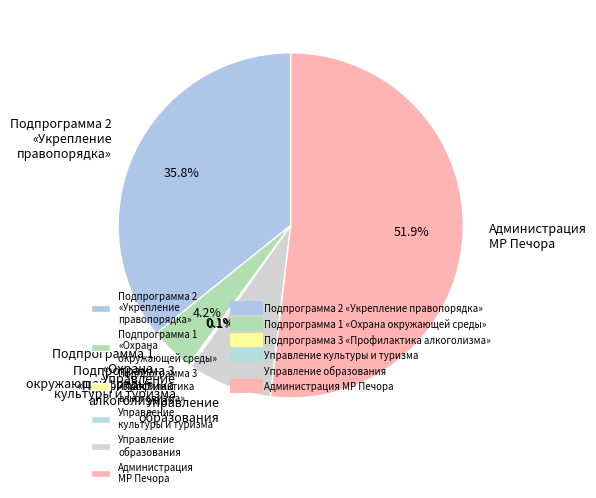

Between Подпрограмма 1 «Охрана окружающей среды» and Подпрограмма 2 «Укрепление правопорядка», which is larger?

Подпрограмма 2 «Укрепление правопорядка»